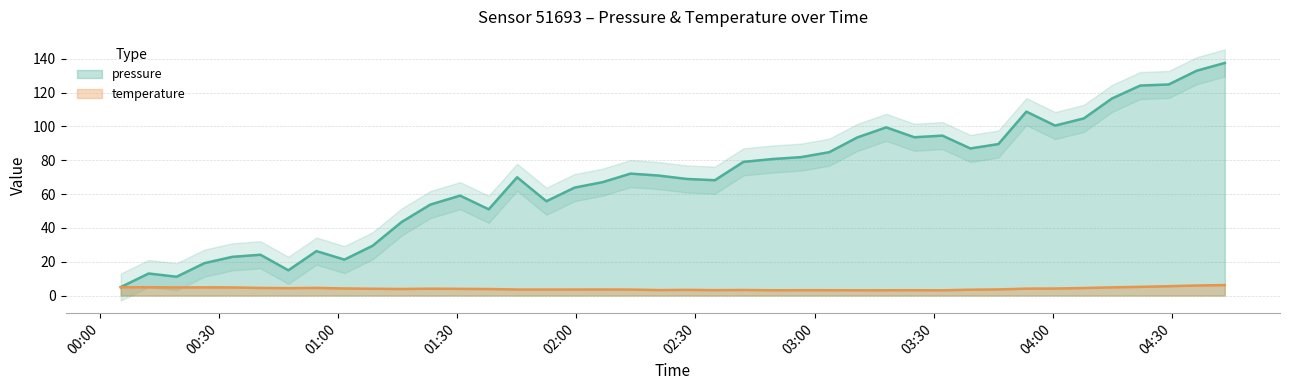

Between 2023-05-08T01:59:34 and 2023-05-08T04:36:12, which series saw the biggest shift?

pressure